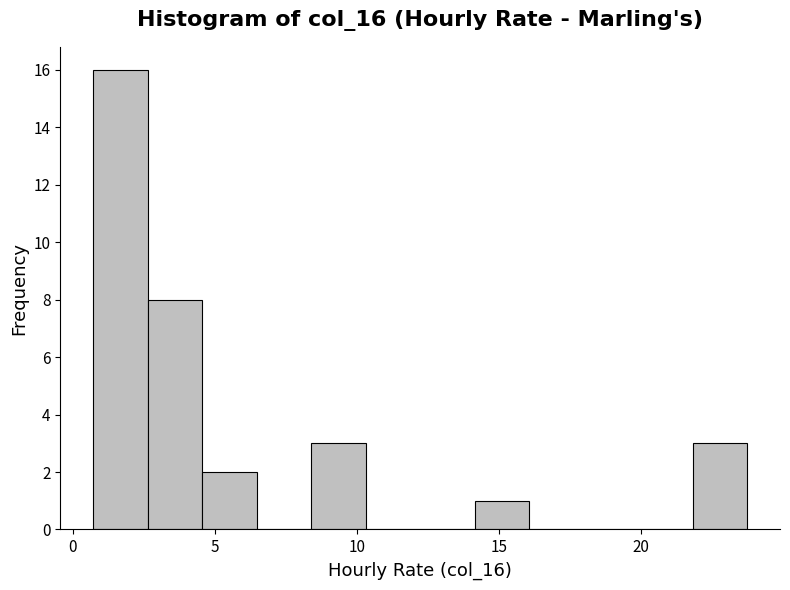

Around what value on the x-axis is the tallest bar? Give the approximate position of its centre, as read against the axis.

1.5